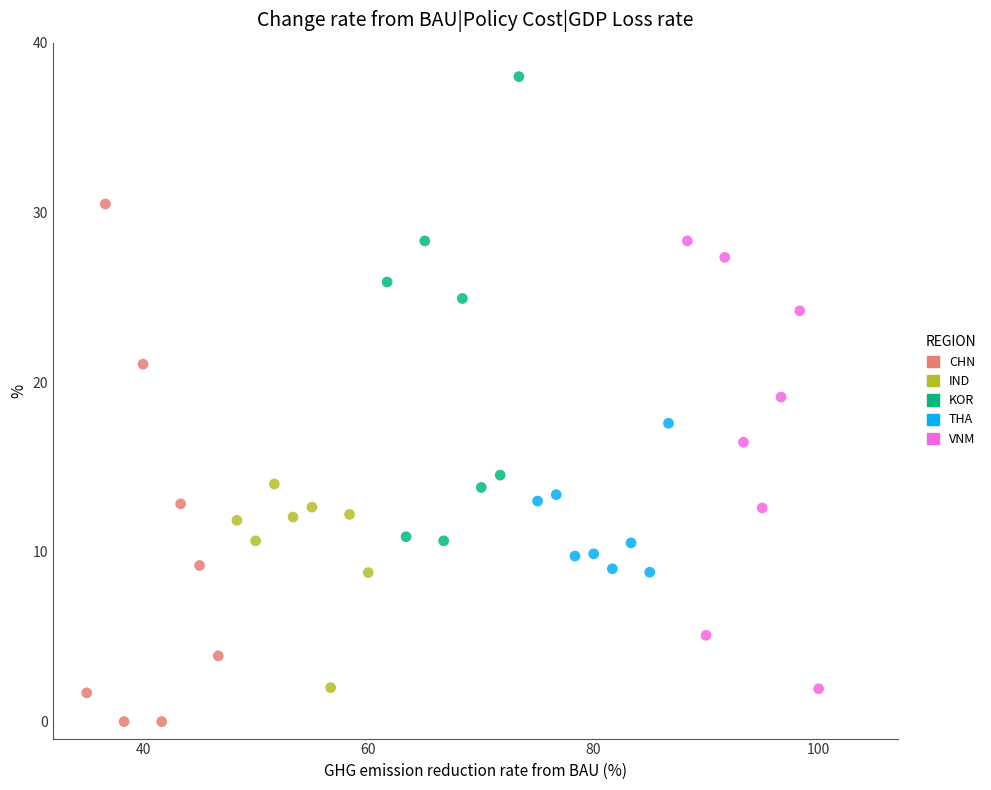

Which series has the widest spread of Y values?

CHN